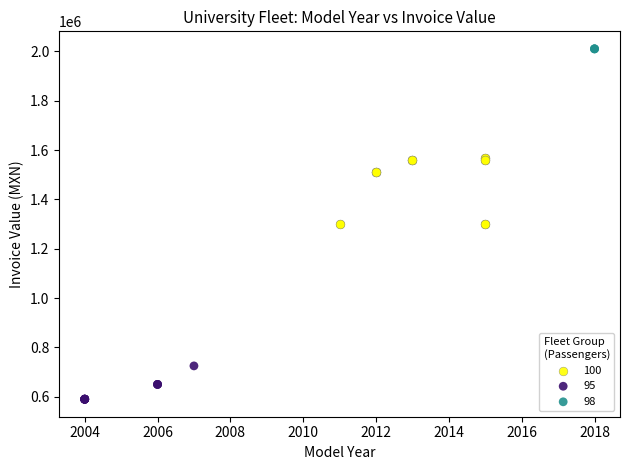

Which series reaches the minimum Y coordinate?

95